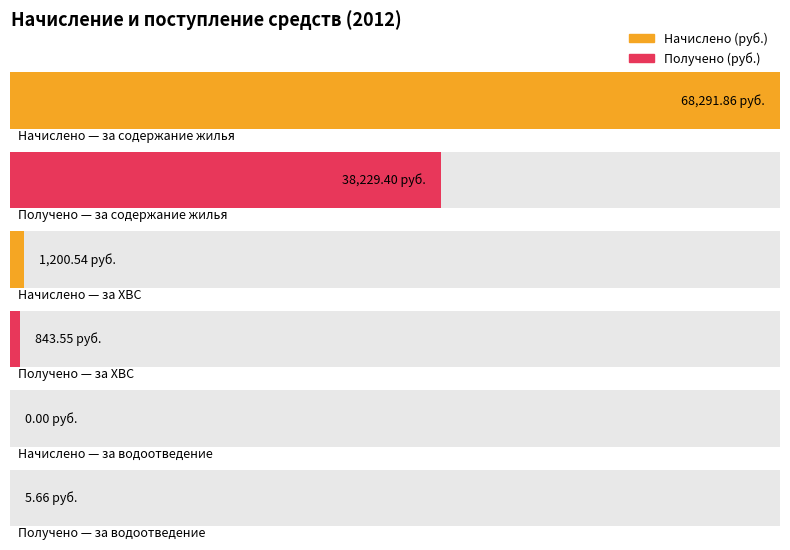

True or false: Получено (руб.) has a value of 7676.2 at за содержание жилья.

False